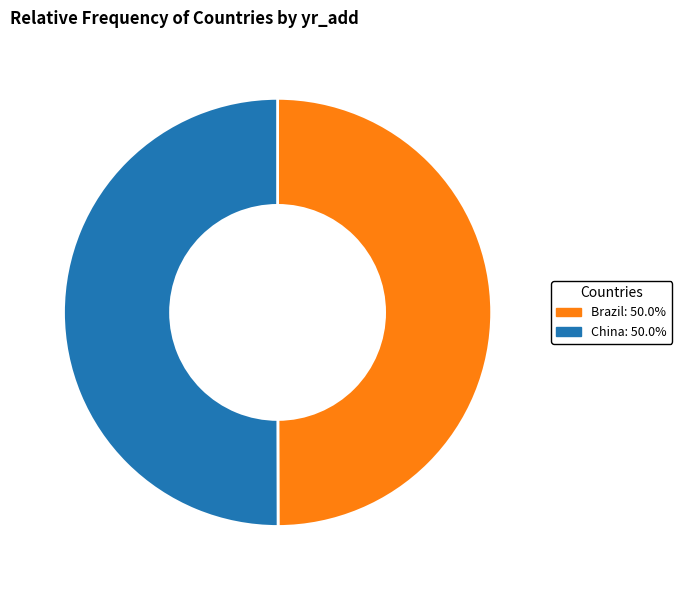

What is the ratio of the value at China: 50.0% to the value at Brazil: 50.0%?

1.0